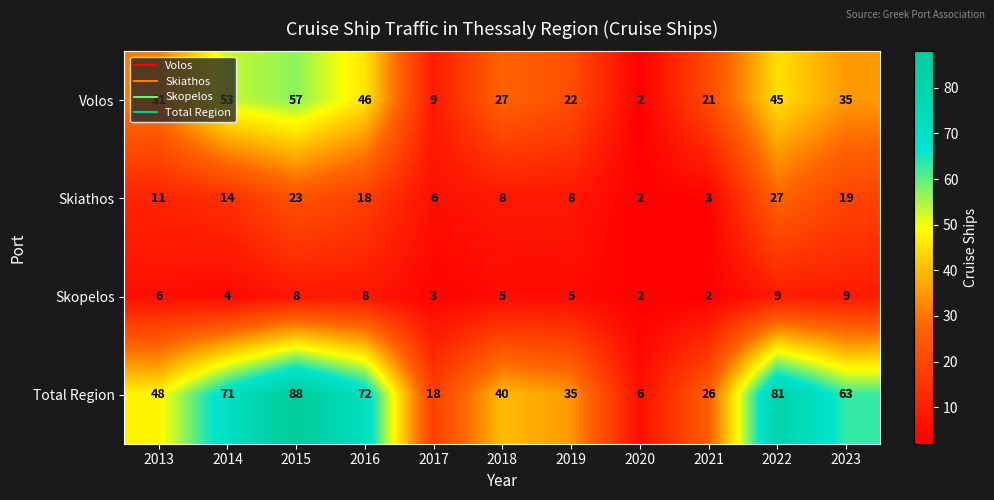

Which series changed the most between 2014 and 2021?

Total Region